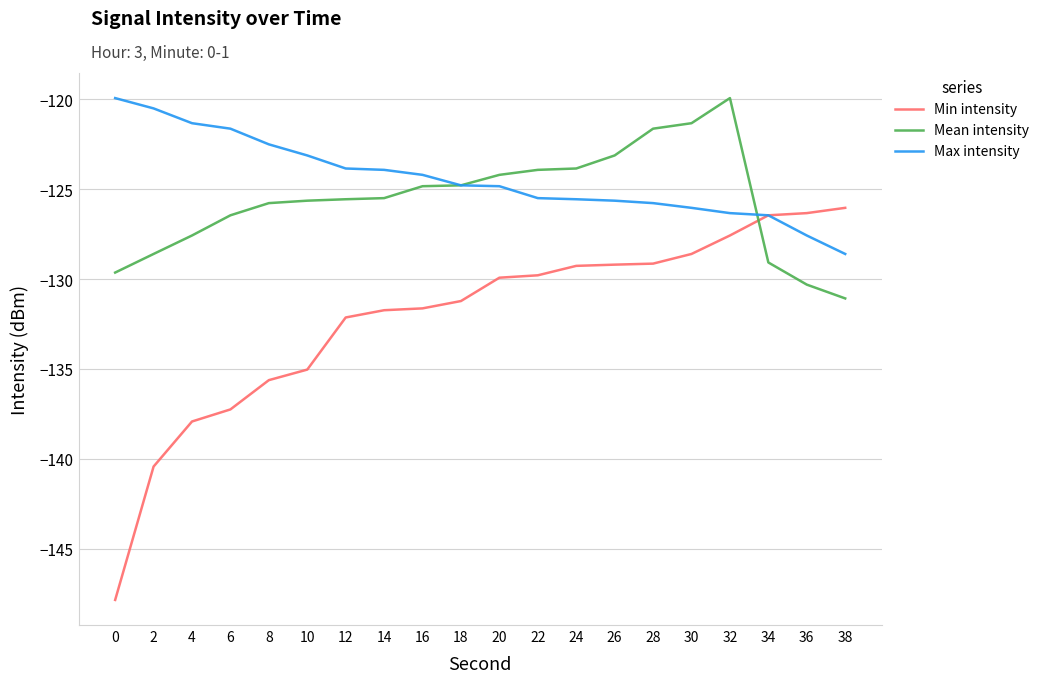

What is the total value across all series at 16?

-380.7